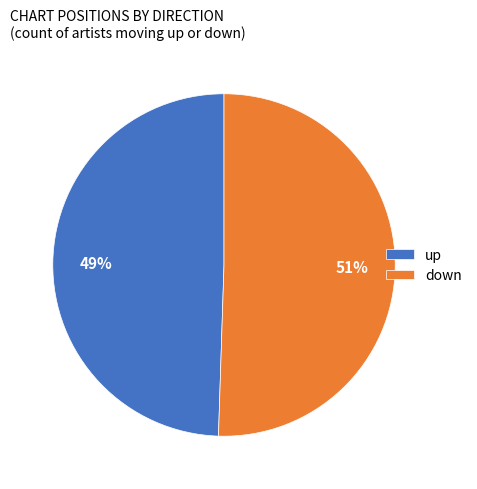

Which has a higher value, down or up?

down